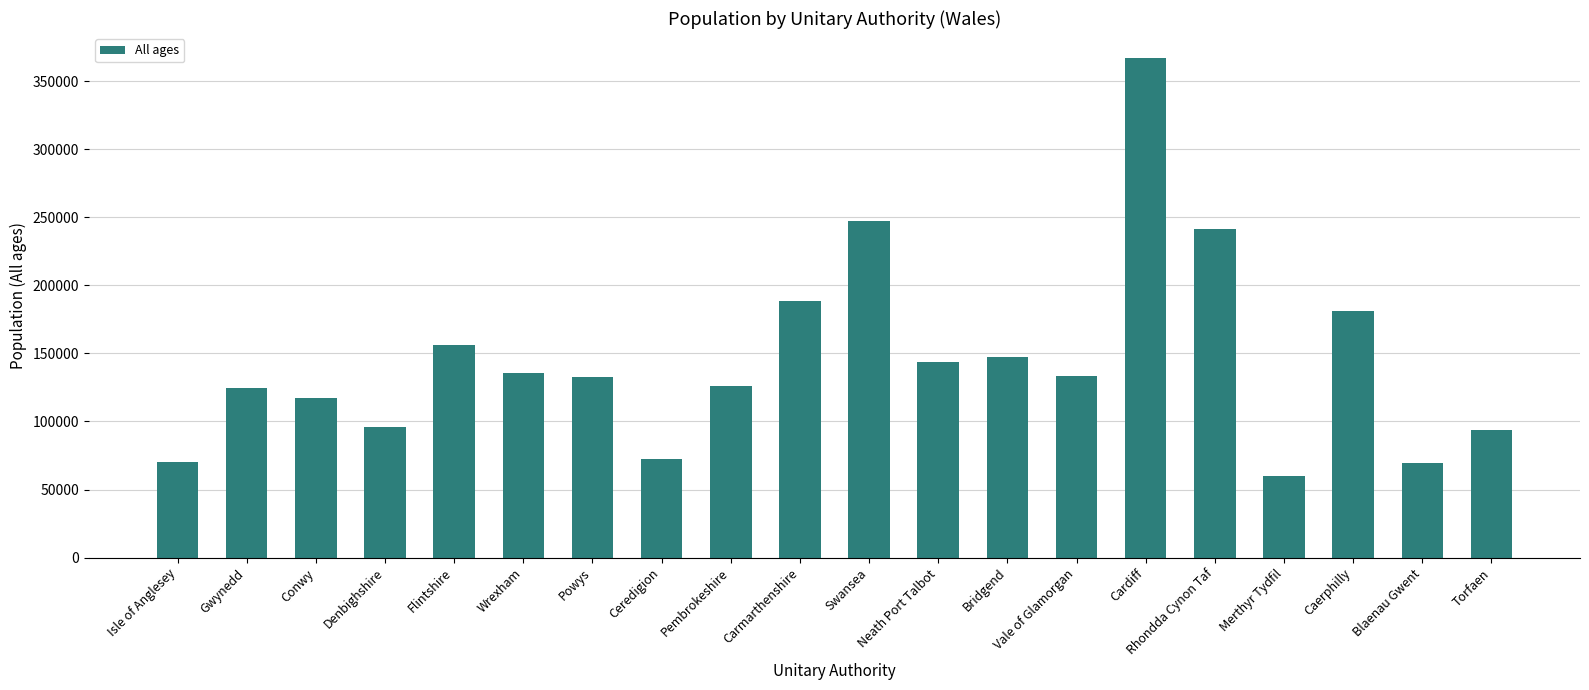

The value at Powys is 48587. True or false?

False